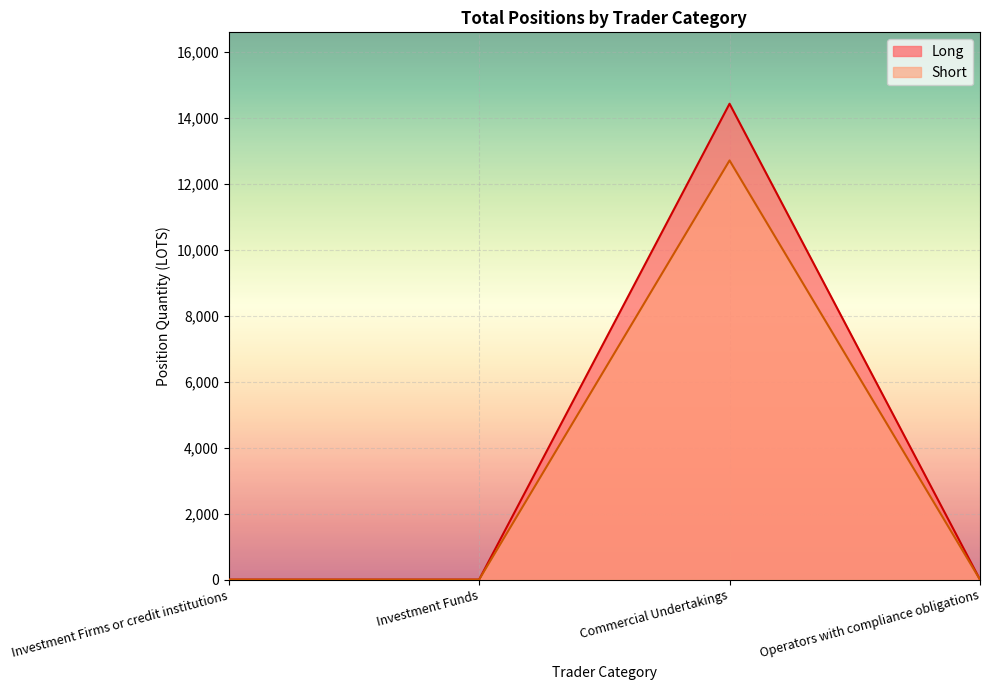

True or false: Short and Long cross at least once.

False